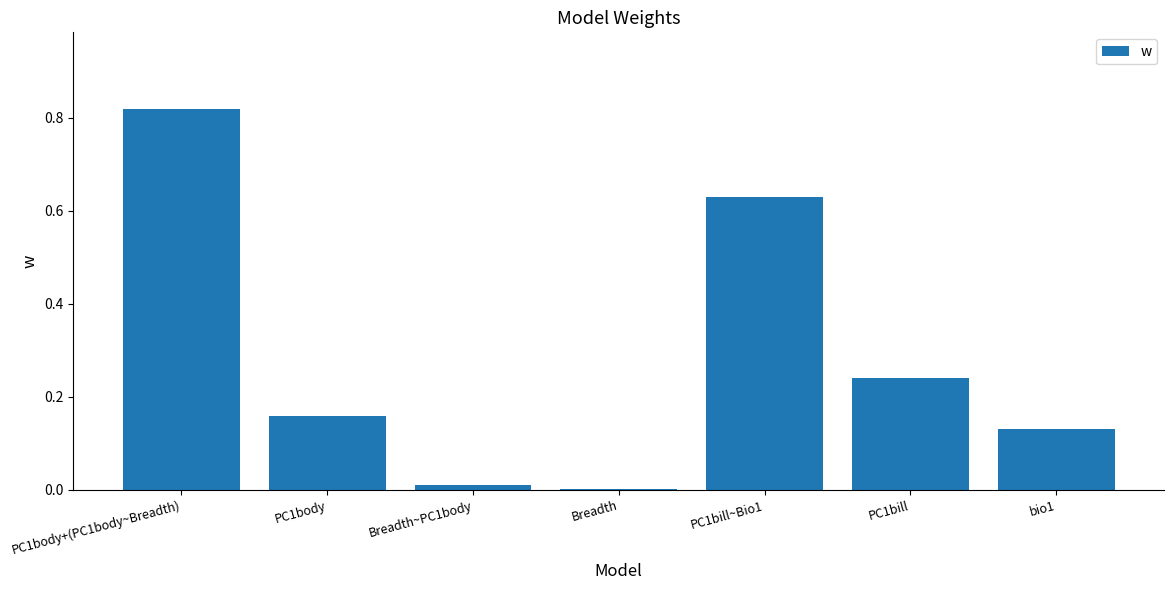

The chart shows a value of 0.2 at bio1. True or false?

False